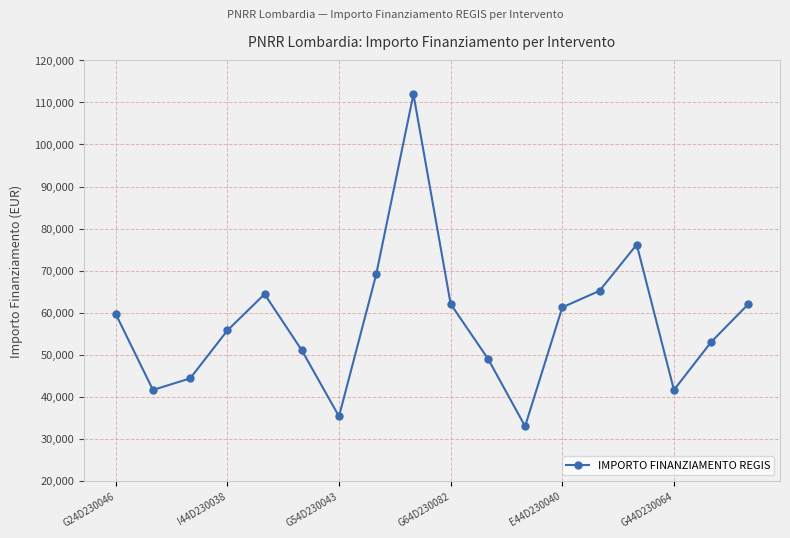

What is the sum of all values?

1037002.1